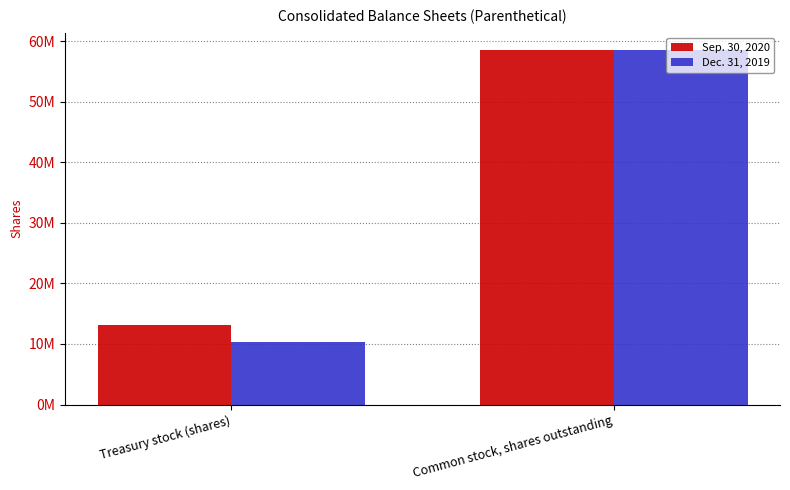

At which label is Sep. 30, 2020 closest to 35800000?

Treasury stock (shares)